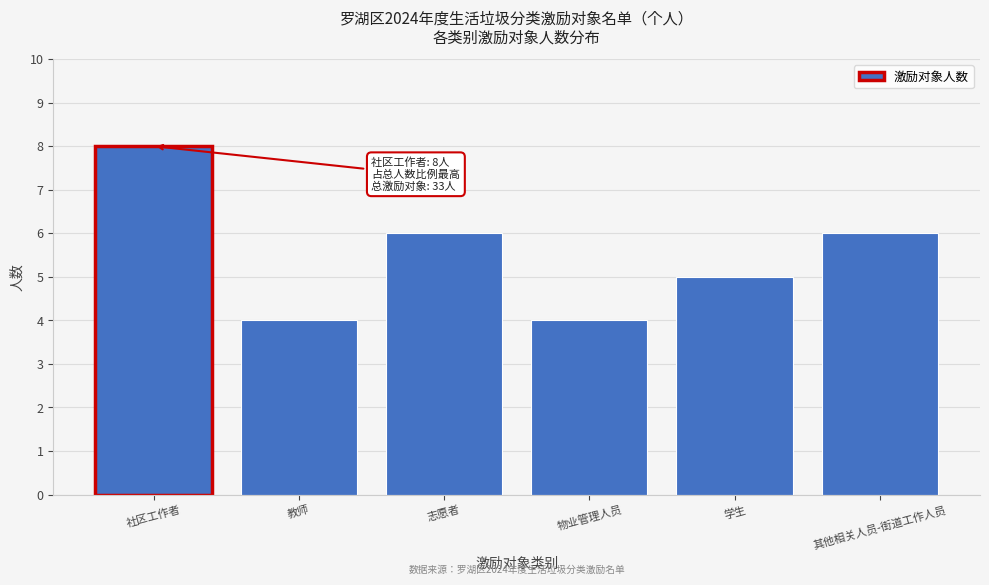

Reading right to left, extract all data points from this chart.

其他相关人员-街道工作人员=6	学生=5	物业管理人员=4	志愿者=6	教师=4	社区工作者=8